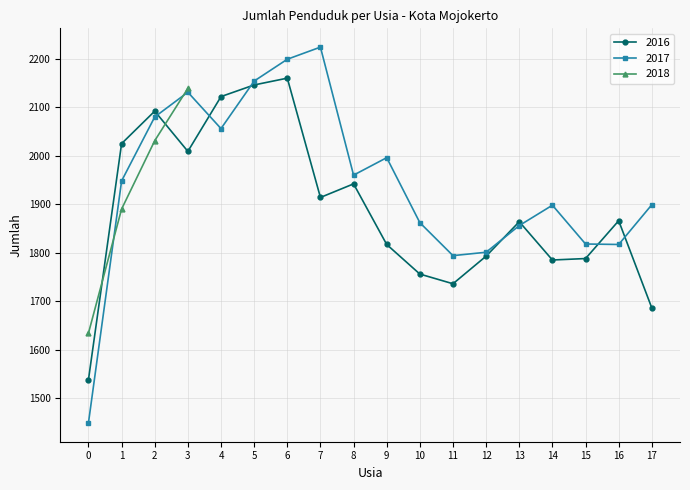

True or false: 2016 has a value of 2600 at 10.

False